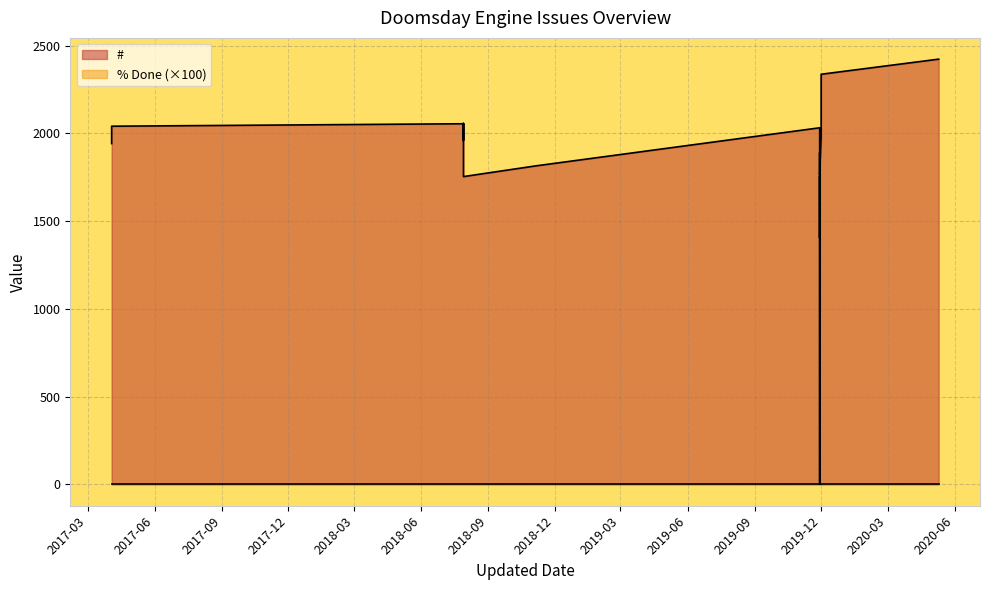

True or false: # and % Done cross at least once.

False